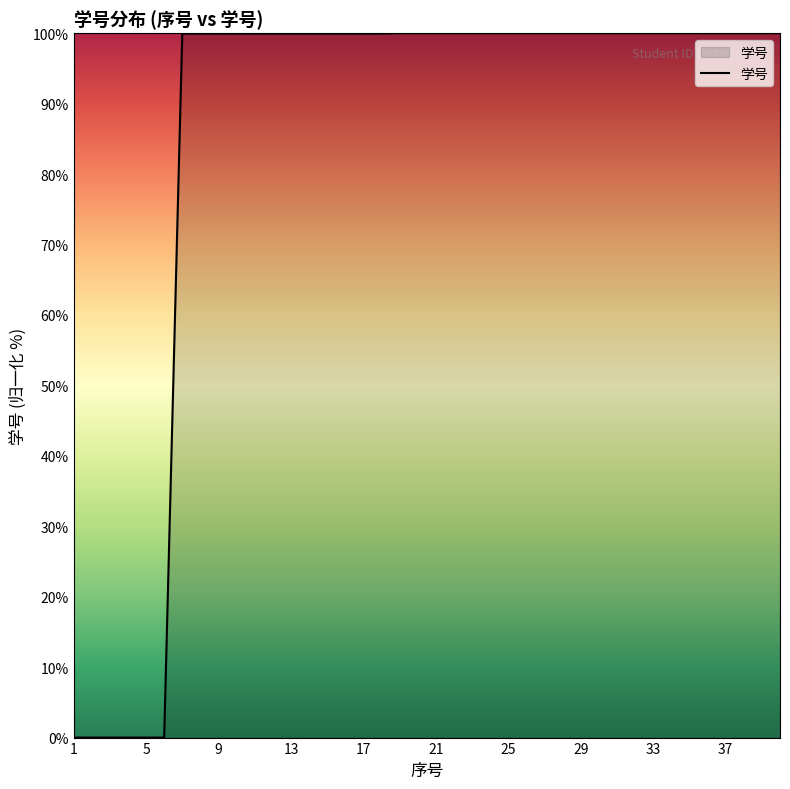

What is the difference between the maximum and minimum values?

100.0